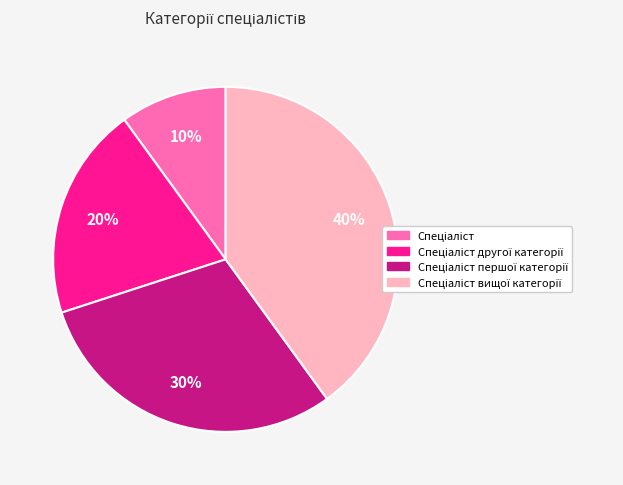

Count the number of slices in the pie.

4